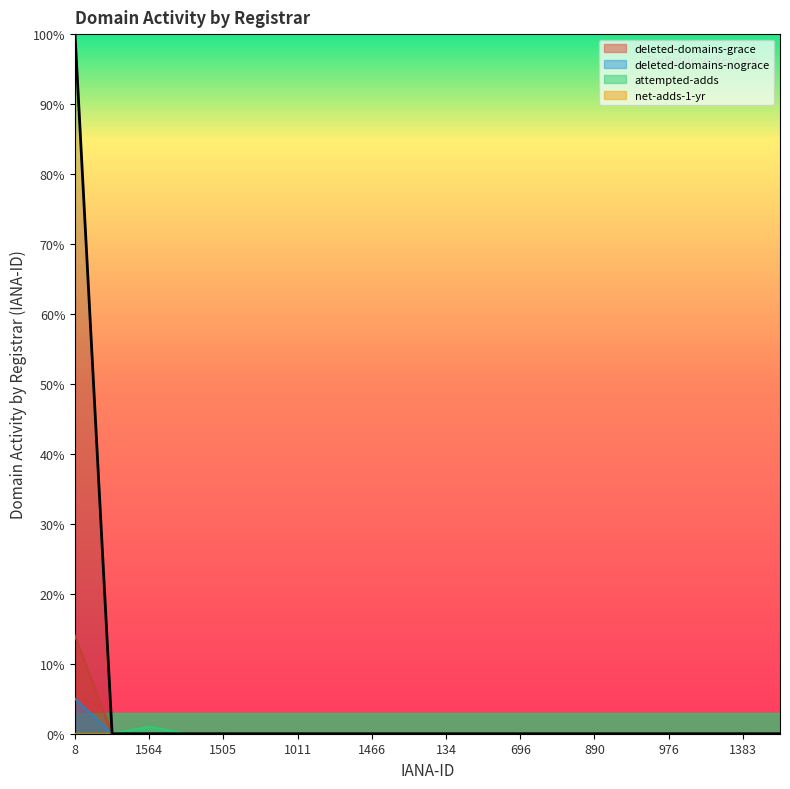

What is the label of the 14th point from the right?

1011